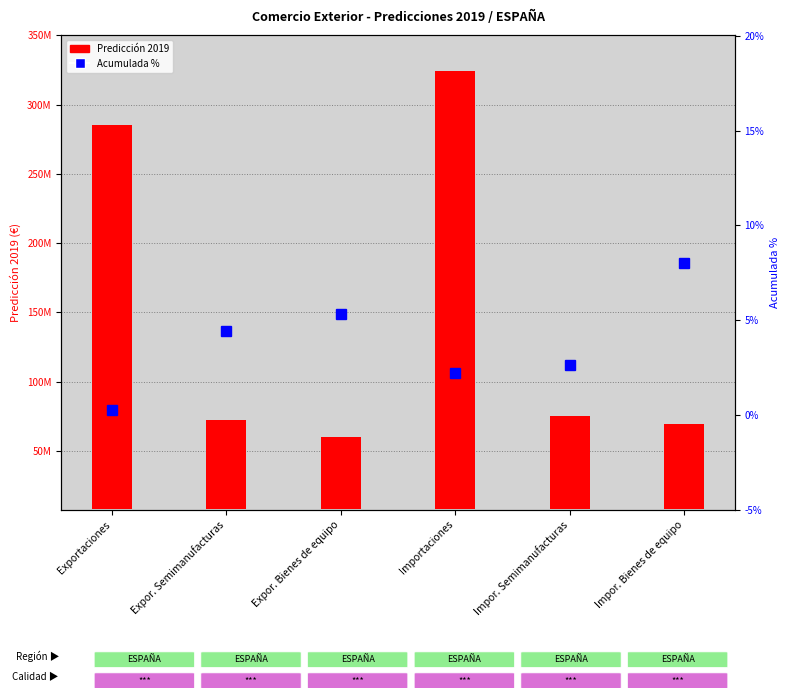

Reading left to right, list all the values displayed in this chart.

Predicción 2019: Exportaciones=277916869.7	Expor. Semimanufacturas=64631844.2	Expor. Bienes de equipo=52248924.4	Importaciones=316778075.5	Impor. Semimanufacturas=67428361.9	Impor. Bienes de equipo=61472377.0
Acumulada %: Exportaciones=0.3	Expor. Semimanufacturas=4.4	Expor. Bienes de equipo=5.3	Importaciones=2.2	Impor. Semimanufacturas=2.7	Impor. Bienes de equipo=8.0